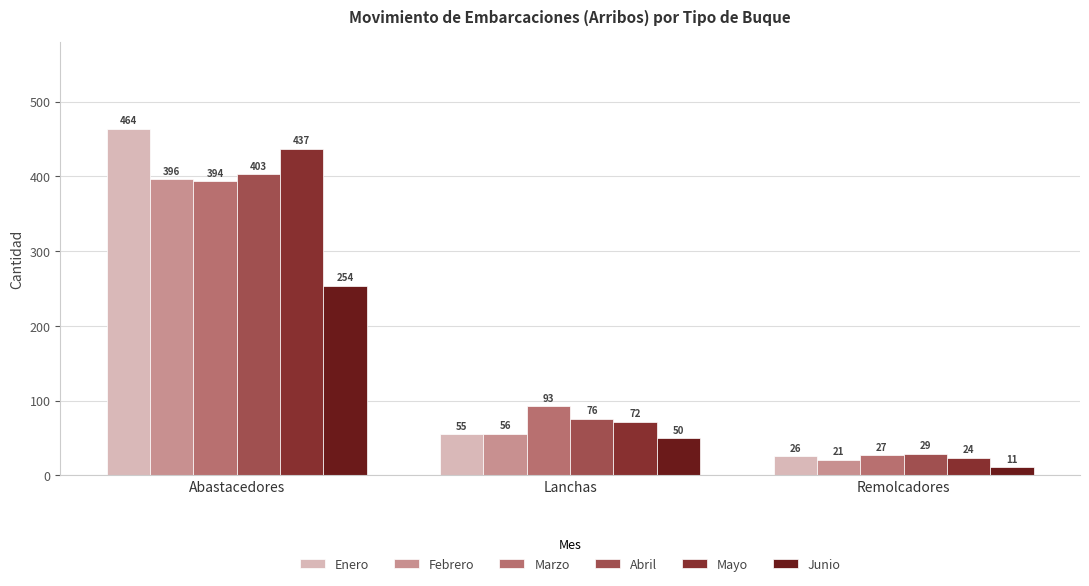

What value does the Junio series have at Remolcadores, to the nearest 5?

10